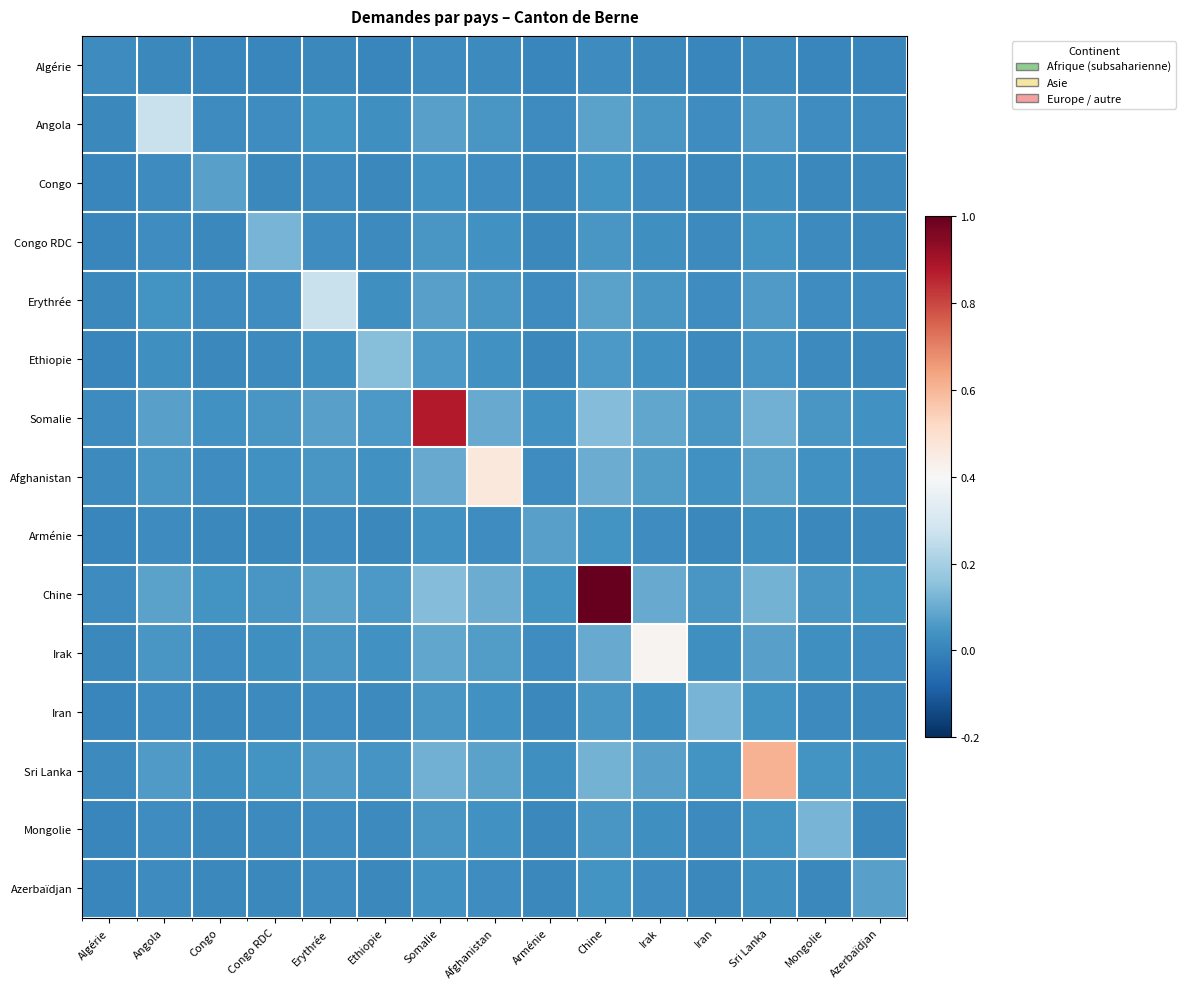

Reading left to right, transcribe all the data shown in this chart.

Algérie: Algérie=0.0	Angola=0.0	Congo=0.0	Congo RDC=0.0	Erythrée=0.0	Ethiopie=0.0	Somalie=0.0	Afghanistan=0.0	Arménie=0.0	Chine=0.0	Irak=0.0	Iran=0.0	Sri Lanka=0.0	Mongolie=0.0	Azerbaïdjan=0.0
Angola: Algérie=0.0	Angola=0.3	Congo=0.0	Congo RDC=0.0	Erythrée=0.0	Ethiopie=0.0	Somalie=0.1	Afghanistan=0.1	Arménie=0.0	Chine=0.1	Irak=0.1	Iran=0.0	Sri Lanka=0.1	Mongolie=0.0	Azerbaïdjan=0.0
Congo: Algérie=0.0	Angola=0.0	Congo=0.1	Congo RDC=0.0	Erythrée=0.0	Ethiopie=0.0	Somalie=0.0	Afghanistan=0.0	Arménie=0.0	Chine=0.0	Irak=0.0	Iran=0.0	Sri Lanka=0.0	Mongolie=0.0	Azerbaïdjan=0.0
Congo RDC: Algérie=0.0	Angola=0.0	Congo=0.0	Congo RDC=0.1	Erythrée=0.0	Ethiopie=0.0	Somalie=0.0	Afghanistan=0.0	Arménie=0.0	Chine=0.1	Irak=0.0	Iran=0.0	Sri Lanka=0.0	Mongolie=0.0	Azerbaïdjan=0.0
Erythrée: Algérie=0.0	Angola=0.0	Congo=0.0	Congo RDC=0.0	Erythrée=0.3	Ethiopie=0.0	Somalie=0.1	Afghanistan=0.1	Arménie=0.0	Chine=0.1	Irak=0.1	Iran=0.0	Sri Lanka=0.1	Mongolie=0.0	Azerbaïdjan=0.0
Ethiopie: Algérie=0.0	Angola=0.0	Congo=0.0	Congo RDC=0.0	Erythrée=0.0	Ethiopie=0.1	Somalie=0.1	Afghanistan=0.0	Arménie=0.0	Chine=0.1	Irak=0.0	Iran=0.0	Sri Lanka=0.0	Mongolie=0.0	Azerbaïdjan=0.0
Somalie: Algérie=0.0	Angola=0.1	Congo=0.0	Congo RDC=0.0	Erythrée=0.1	Ethiopie=0.1	Somalie=0.9	Afghanistan=0.1	Arménie=0.0	Chine=0.1	Irak=0.1	Iran=0.0	Sri Lanka=0.1	Mongolie=0.0	Azerbaïdjan=0.0
Afghanistan: Algérie=0.0	Angola=0.1	Congo=0.0	Congo RDC=0.0	Erythrée=0.1	Ethiopie=0.0	Somalie=0.1	Afghanistan=0.5	Arménie=0.0	Chine=0.1	Irak=0.1	Iran=0.0	Sri Lanka=0.1	Mongolie=0.0	Azerbaïdjan=0.0
Arménie: Algérie=0.0	Angola=0.0	Congo=0.0	Congo RDC=0.0	Erythrée=0.0	Ethiopie=0.0	Somalie=0.0	Afghanistan=0.0	Arménie=0.1	Chine=0.0	Irak=0.0	Iran=0.0	Sri Lanka=0.0	Mongolie=0.0	Azerbaïdjan=0.0
Chine: Algérie=0.0	Angola=0.1	Congo=0.0	Congo RDC=0.1	Erythrée=0.1	Ethiopie=0.1	Somalie=0.1	Afghanistan=0.1	Arménie=0.0	Chine=1.0	Irak=0.1	Iran=0.1	Sri Lanka=0.1	Mongolie=0.1	Azerbaïdjan=0.0
Irak: Algérie=0.0	Angola=0.1	Congo=0.0	Congo RDC=0.0	Erythrée=0.1	Ethiopie=0.0	Somalie=0.1	Afghanistan=0.1	Arménie=0.0	Chine=0.1	Irak=0.4	Iran=0.0	Sri Lanka=0.1	Mongolie=0.0	Azerbaïdjan=0.0
Iran: Algérie=0.0	Angola=0.0	Congo=0.0	Congo RDC=0.0	Erythrée=0.0	Ethiopie=0.0	Somalie=0.0	Afghanistan=0.0	Arménie=0.0	Chine=0.1	Irak=0.0	Iran=0.1	Sri Lanka=0.0	Mongolie=0.0	Azerbaïdjan=0.0
Sri Lanka: Algérie=0.0	Angola=0.1	Congo=0.0	Congo RDC=0.0	Erythrée=0.1	Ethiopie=0.0	Somalie=0.1	Afghanistan=0.1	Arménie=0.0	Chine=0.1	Irak=0.1	Iran=0.0	Sri Lanka=0.6	Mongolie=0.0	Azerbaïdjan=0.0
Mongolie: Algérie=0.0	Angola=0.0	Congo=0.0	Congo RDC=0.0	Erythrée=0.0	Ethiopie=0.0	Somalie=0.0	Afghanistan=0.0	Arménie=0.0	Chine=0.1	Irak=0.0	Iran=0.0	Sri Lanka=0.0	Mongolie=0.1	Azerbaïdjan=0.0
Azerbaïdjan: Algérie=0.0	Angola=0.0	Congo=0.0	Congo RDC=0.0	Erythrée=0.0	Ethiopie=0.0	Somalie=0.0	Afghanistan=0.0	Arménie=0.0	Chine=0.0	Irak=0.0	Iran=0.0	Sri Lanka=0.0	Mongolie=0.0	Azerbaïdjan=0.1